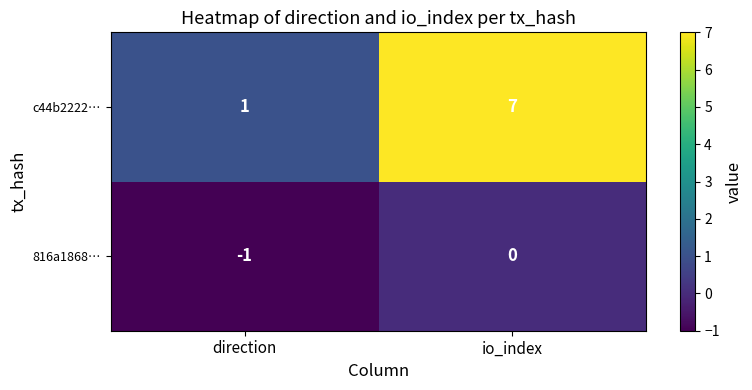

Is it true that c44b2222… equals 7 at io_index?

True